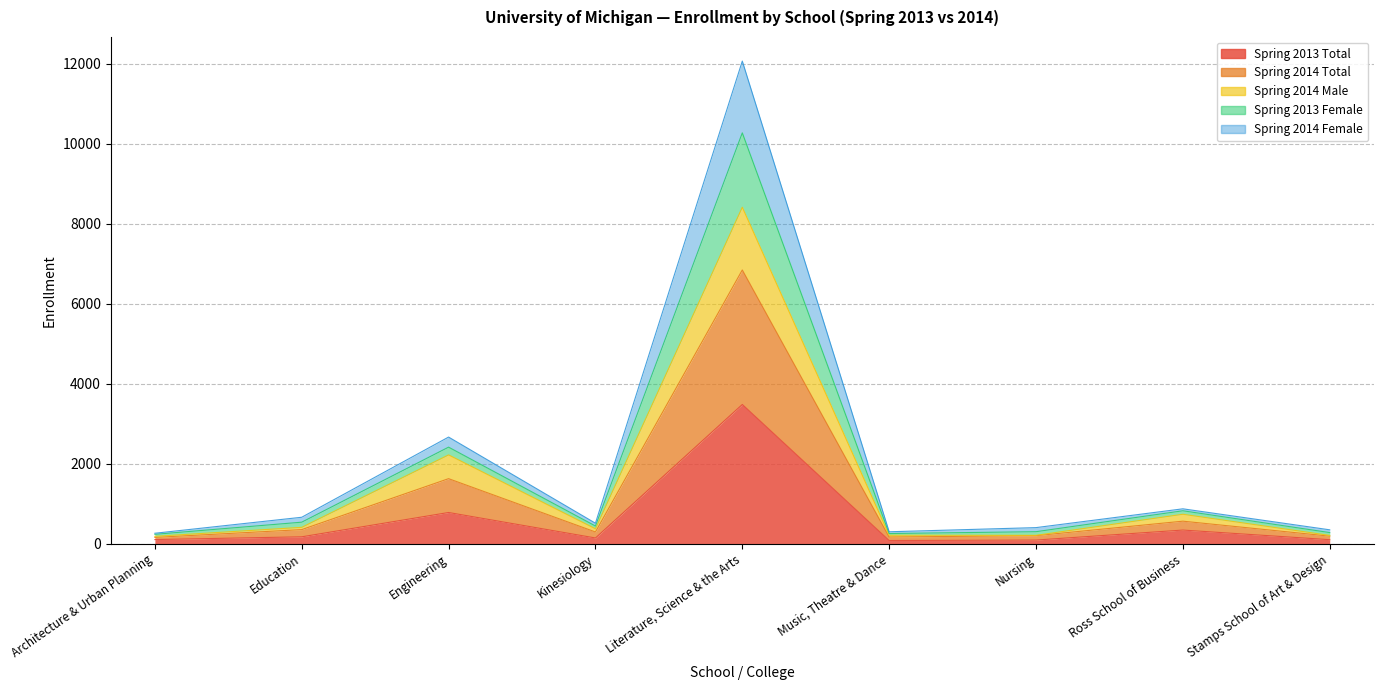

True or false: Spring 2013 Total and Spring 2014 Male intersect in this chart.

False